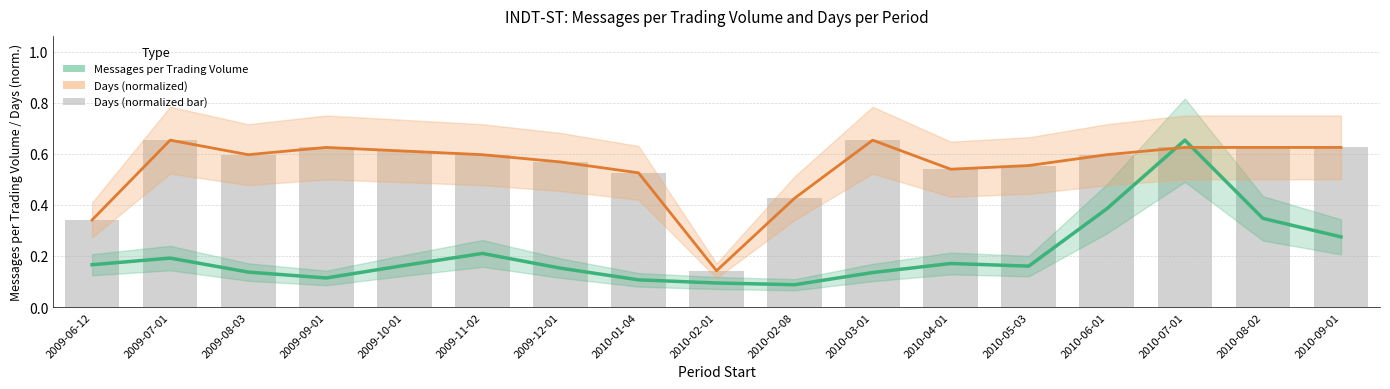

At which category does the chart reach its peak across all series?

2010-07-01